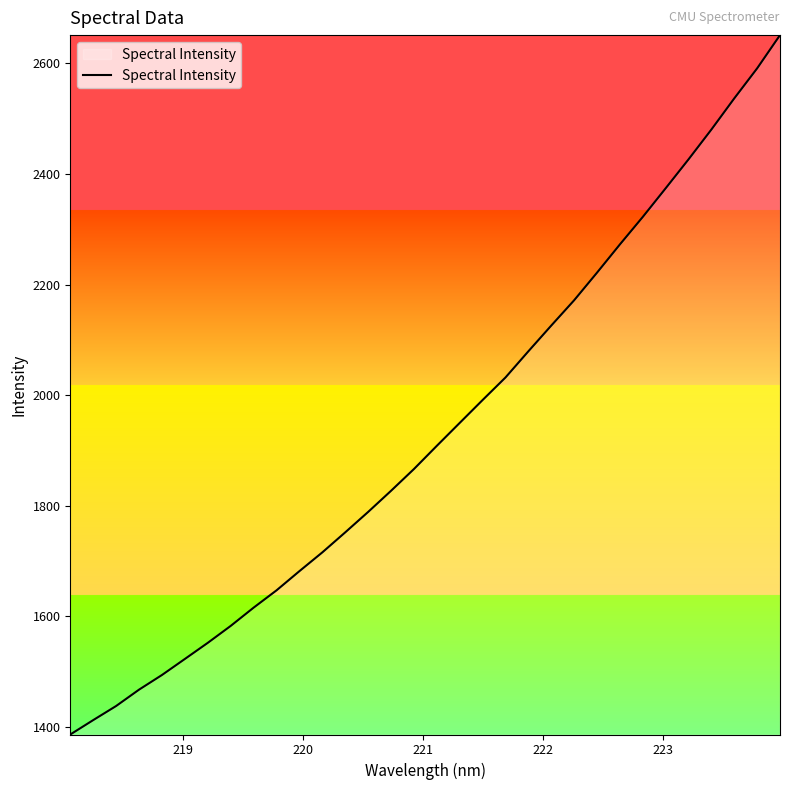

How many lines are shown in the chart?

1